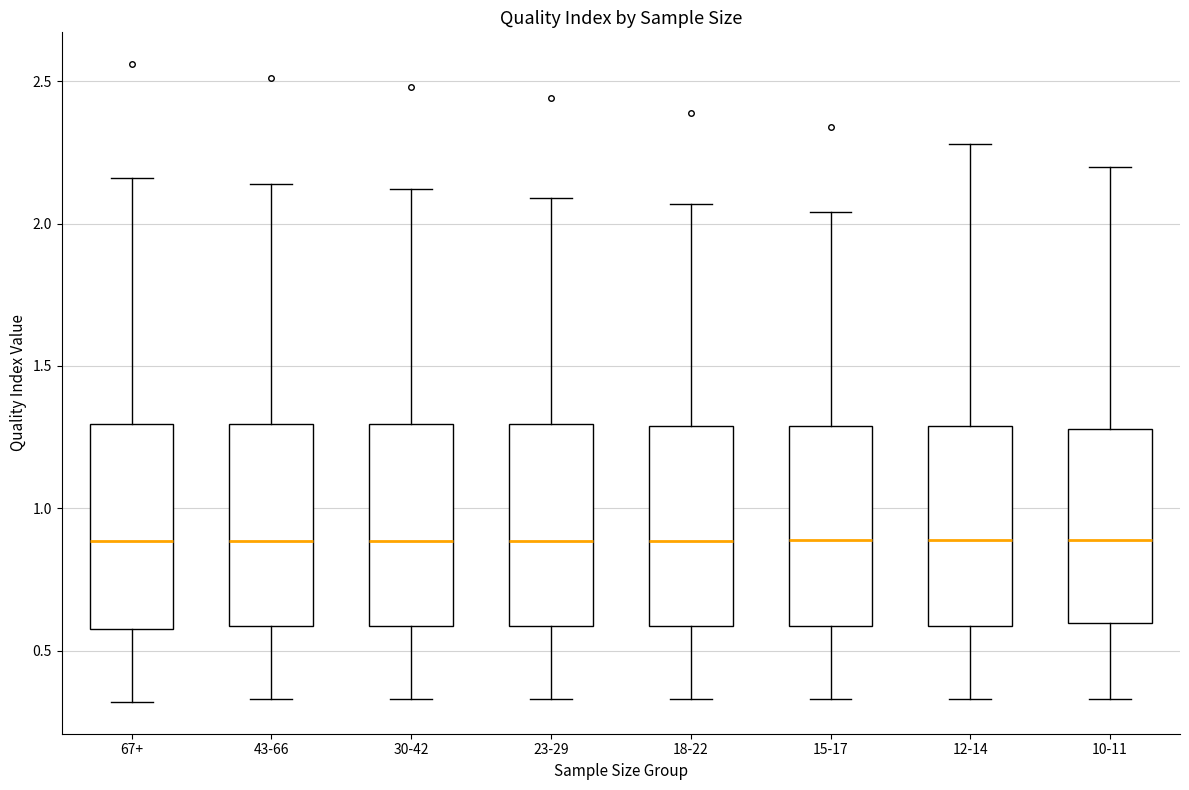

Where does the lower whisker of the box for 23-29 end on the y-axis? The values are not printed on the chart, so give them approximately, as read against the axis.

0.35